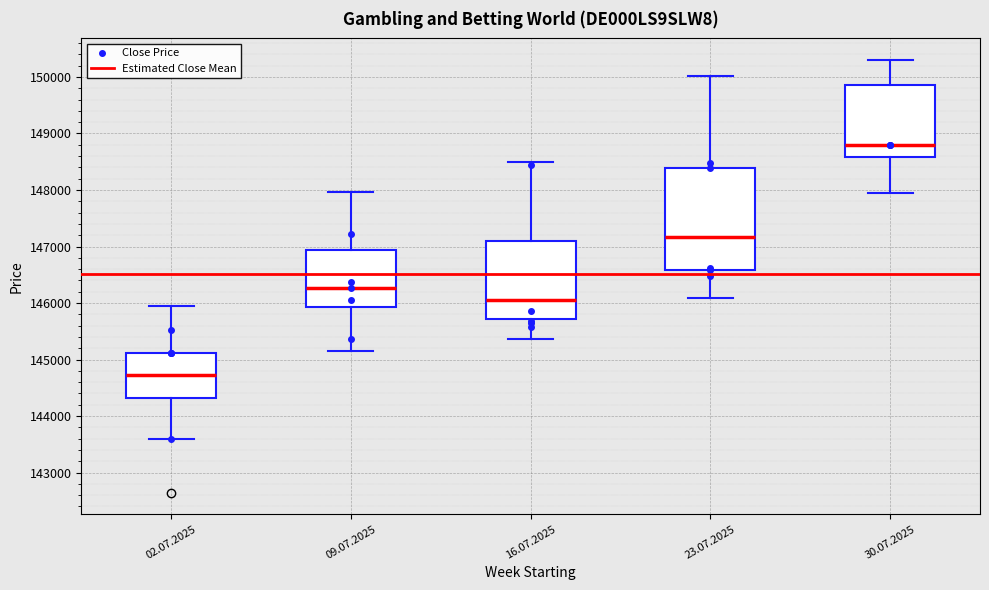

Reading left to right, transcribe this box plot: for each box, give where its median line is, the range the box spans, and where its two whiskers end, as read against the y-axis. The values are not printed on the chart, so give them approximately, as read against the axis.

02.07.2025: median 144700, box 144300 to 145100, whiskers 143600 to 145900
09.07.2025: median 146300, box 145900 to 146900, whiskers 145200 to 148000
16.07.2025: median 146000, box 145700 to 147100, whiskers 145400 to 148500
23.07.2025: median 147200, box 146600 to 148400, whiskers 146100 to 150000
30.07.2025: median 148800, box 148600 to 149900, whiskers 147900 to 150300